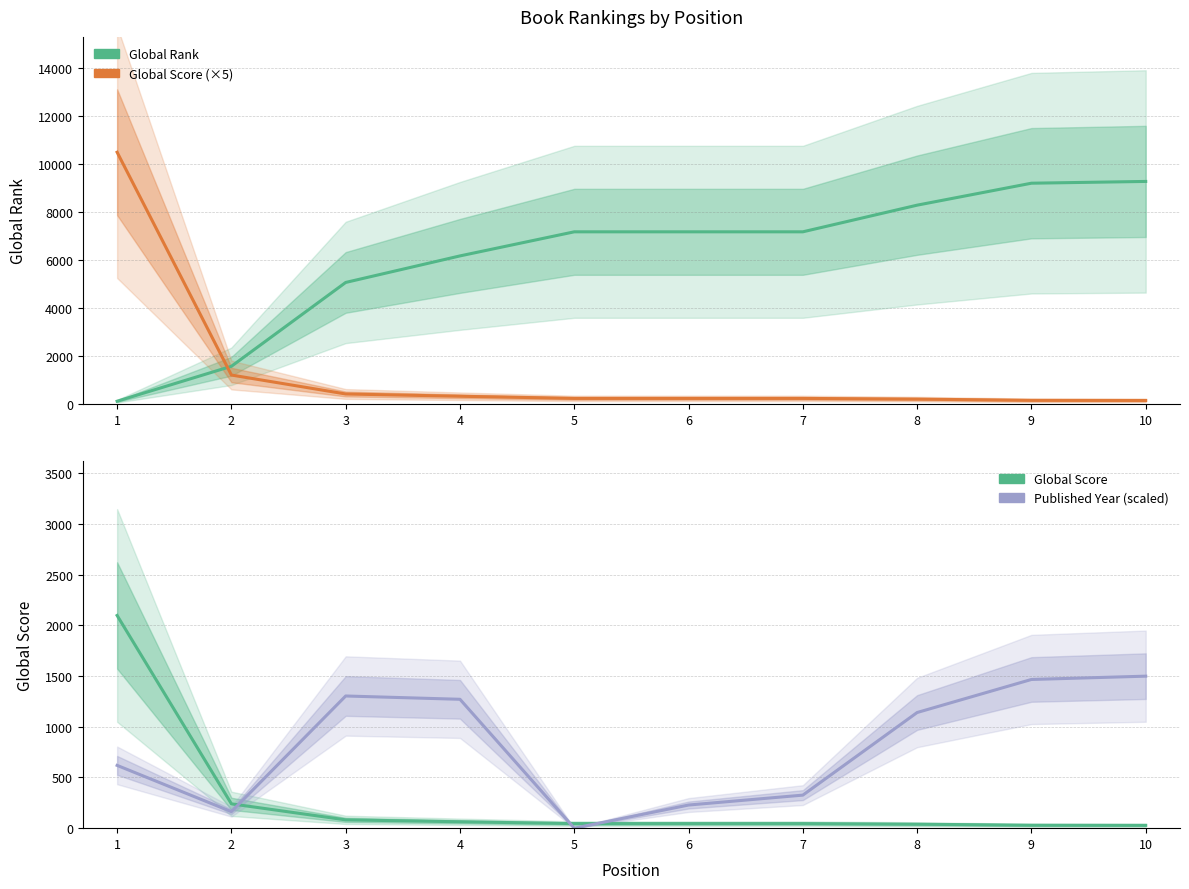

What is the average value of the Published Year (scaled) series?

802.2